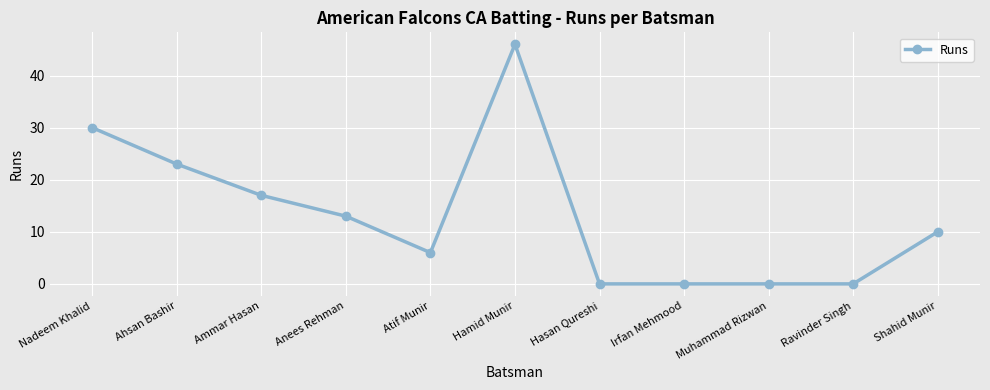

What position from the left is Irfan Mehmood?

8